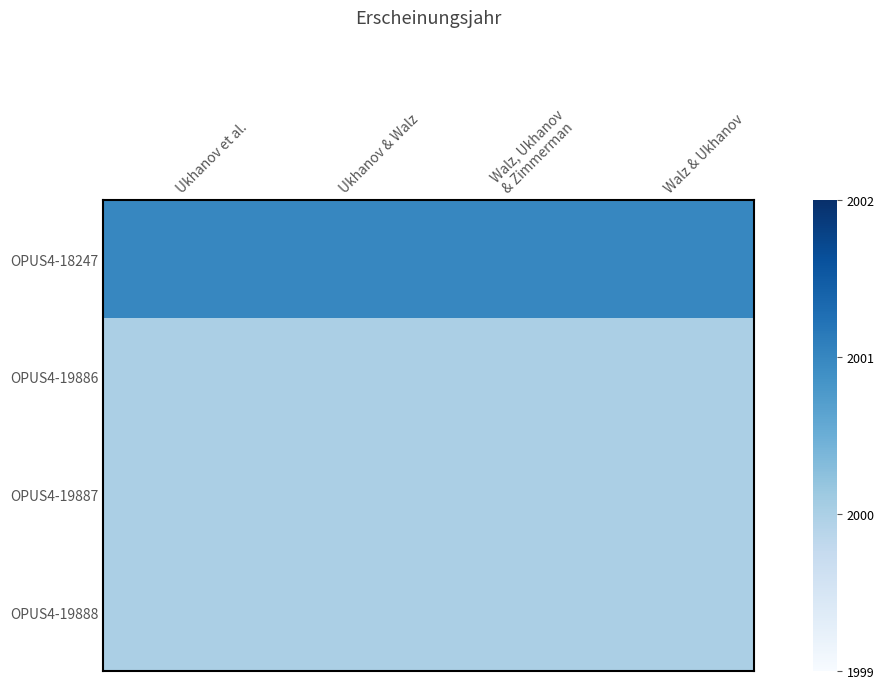

Which has a higher value, Walz & Ukhanov or Ukhanov & Walz?

Walz & Ukhanov